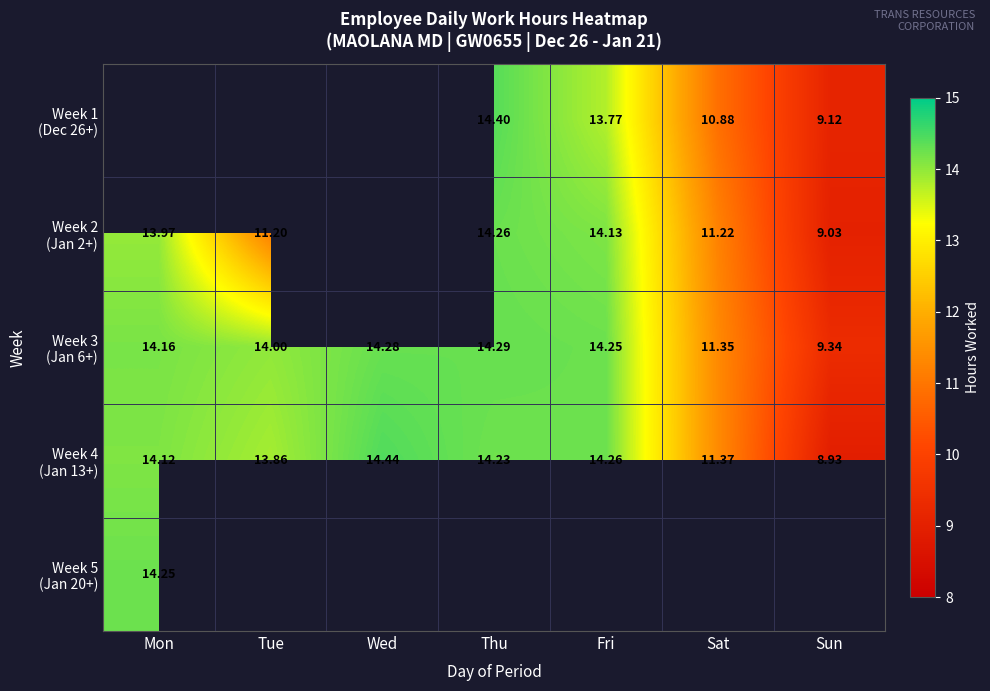

Rank the series at Tue from highest to lowest value.

Week 3 (Jan 6+), Week 4 (Jan 13+), Week 5 (Jan 20+), Week 1 (Dec 26+), Week 2 (Jan 2+)